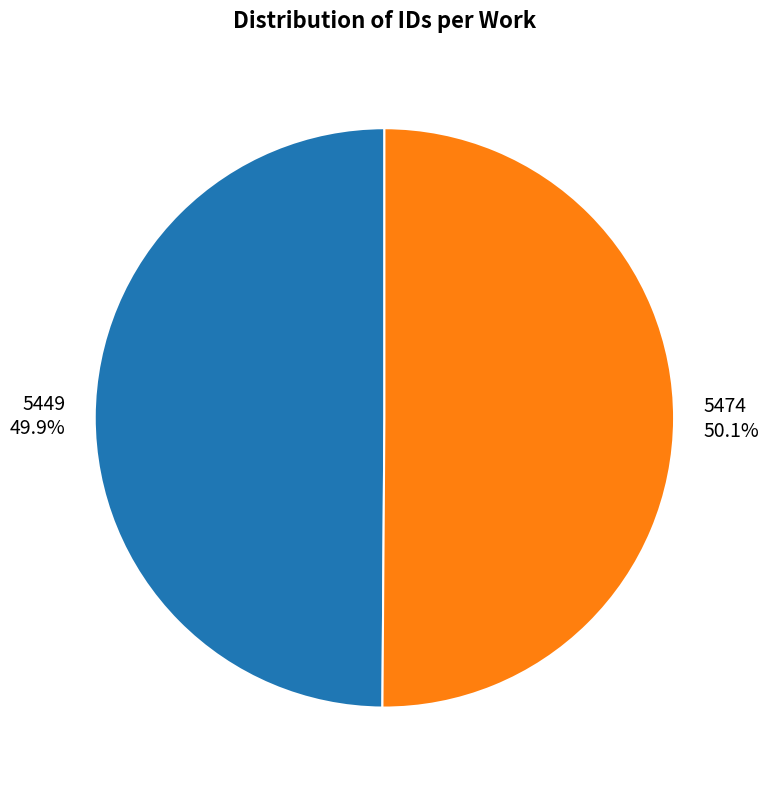

What is the ratio of the value at 5474 to the value at 5449?

1.0